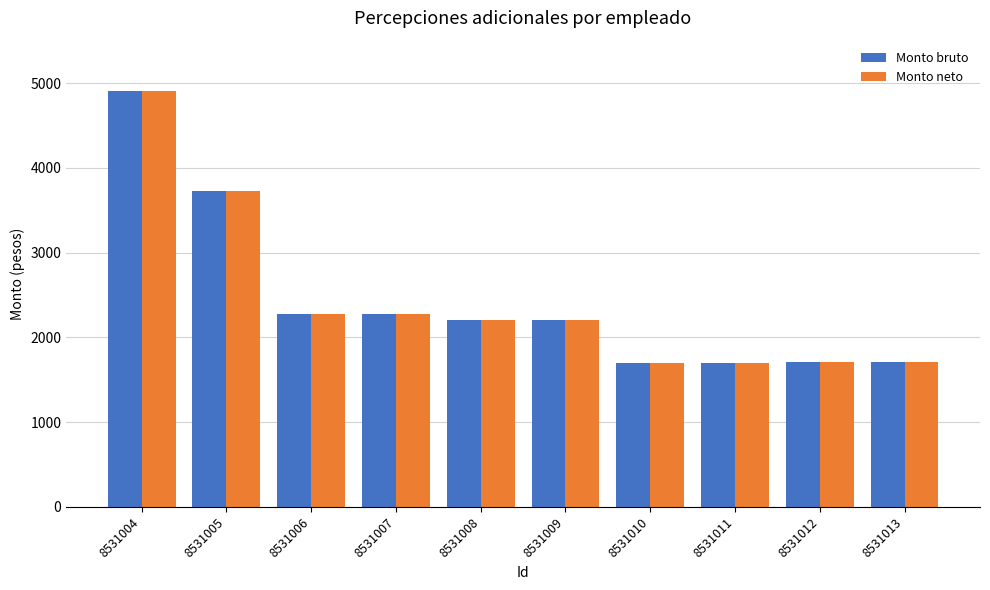

At which label is Monto neto closest to 3303?

8531005